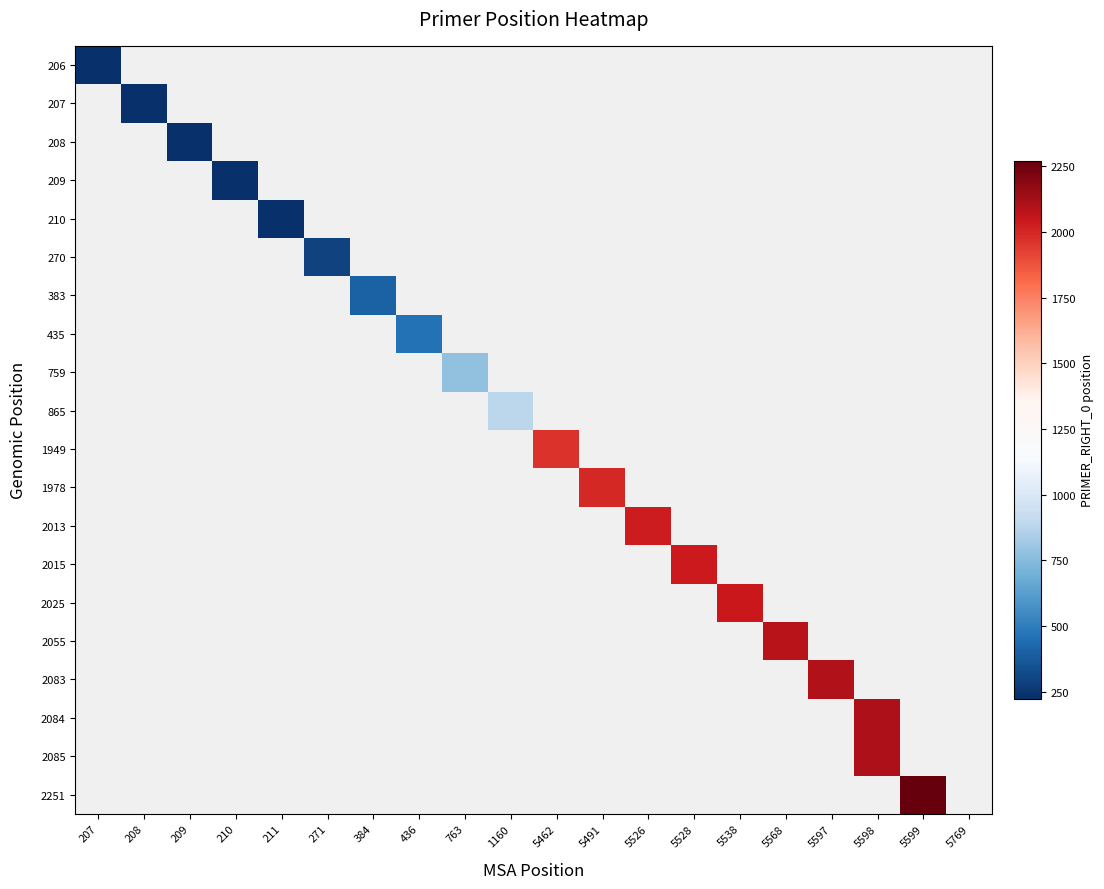

At which category does the chart reach its minimum across all series?

207